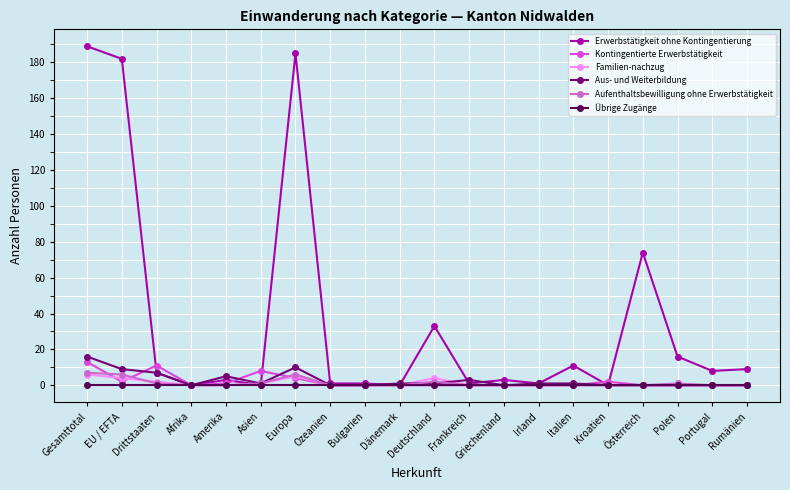

Is it true that Aufenthaltsbewilligung ohne Erwerbstätigkeit equals 1 at Drittstaaten?

True